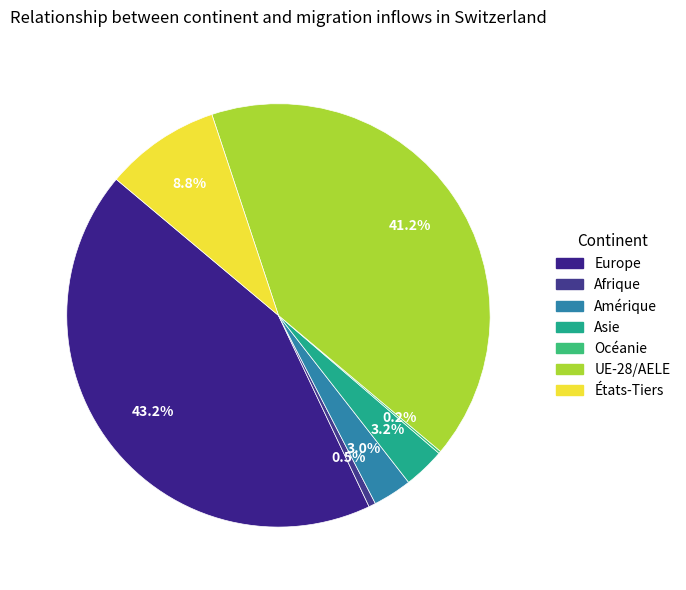

How many slices are in this pie chart?

7